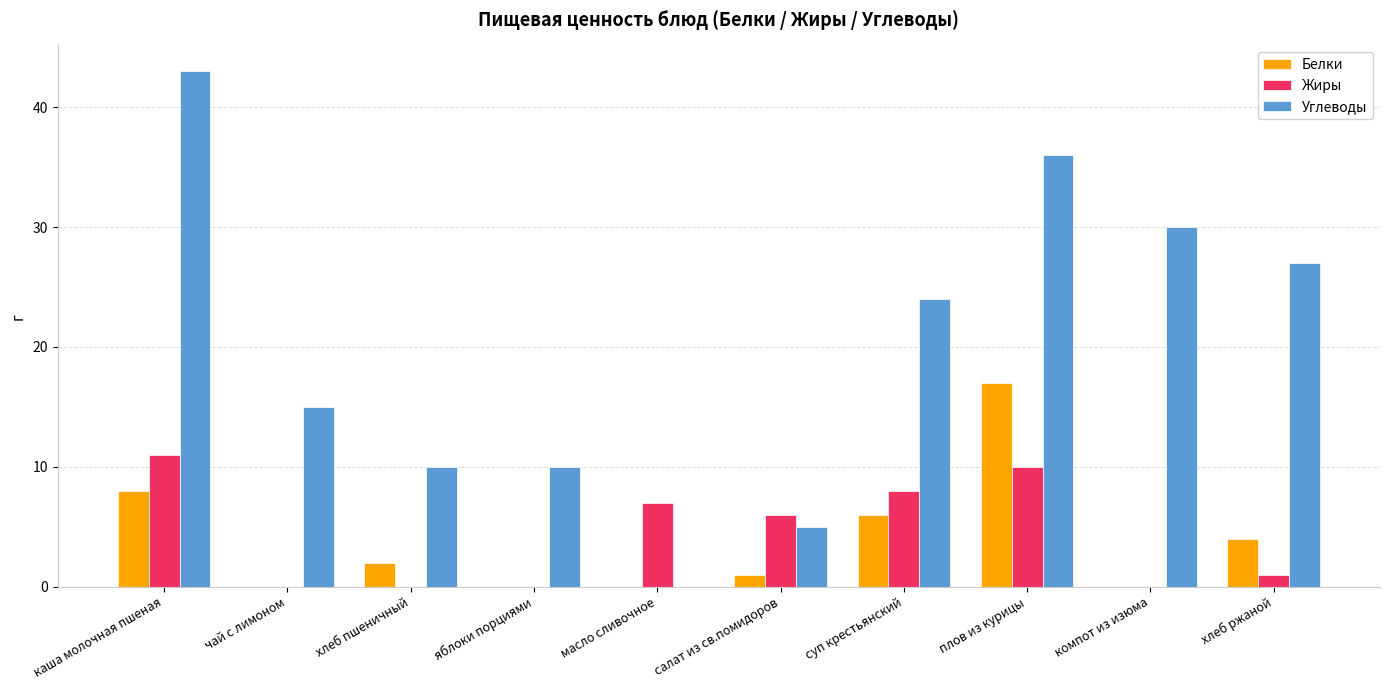

Where is Углеводы nearest to the value 21?

суп крестьянский